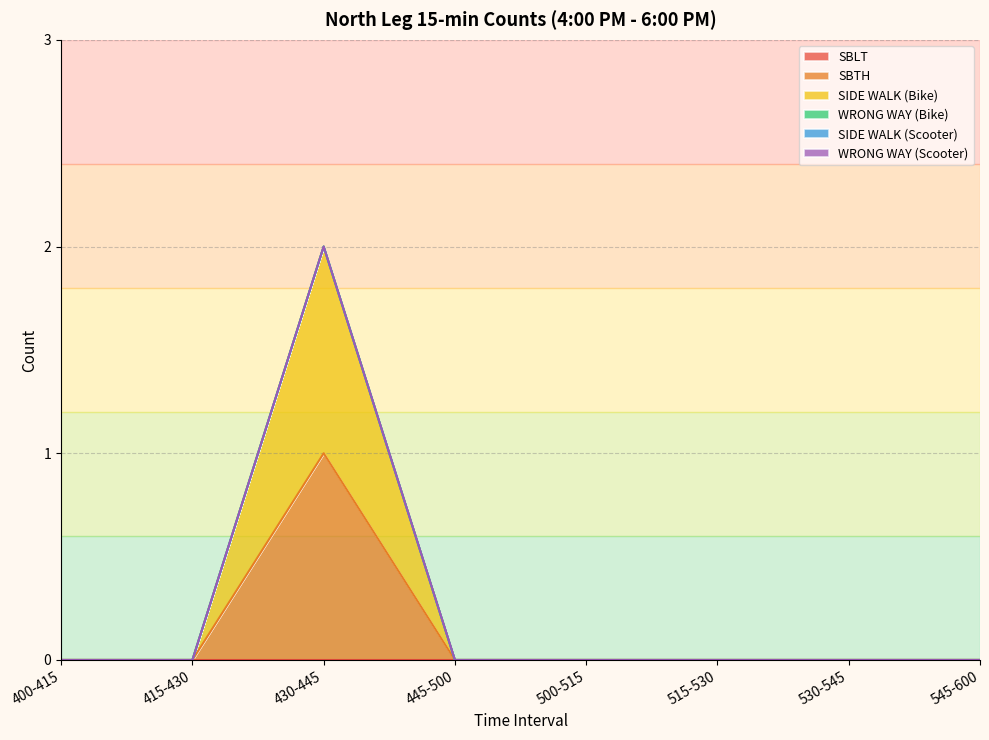

Which has a higher value, 515-530 or 500-515?

515-530